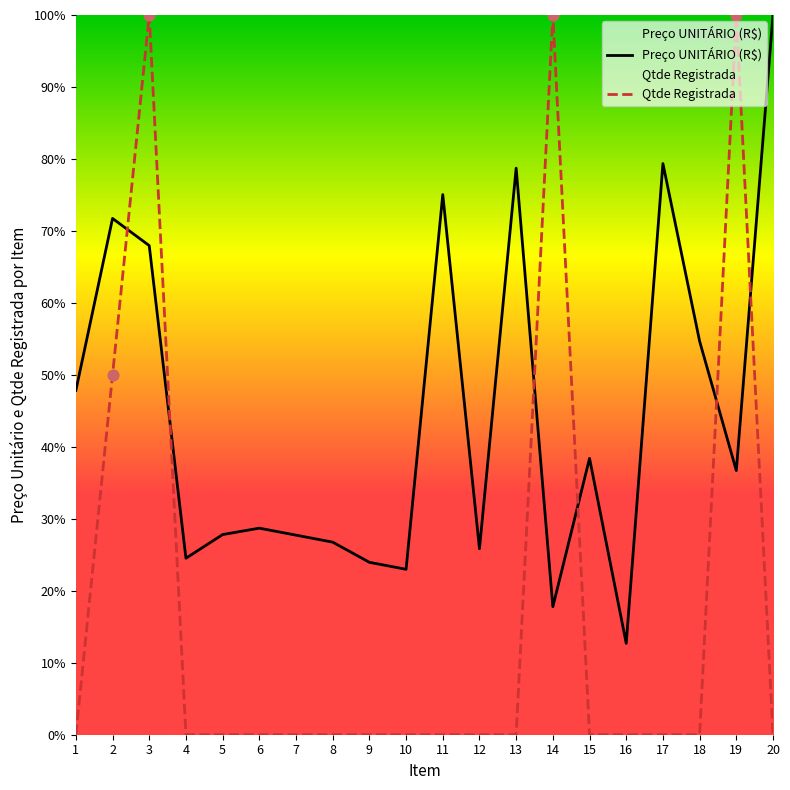

Which series has the widest spread of Y values?

Qtde Registrada